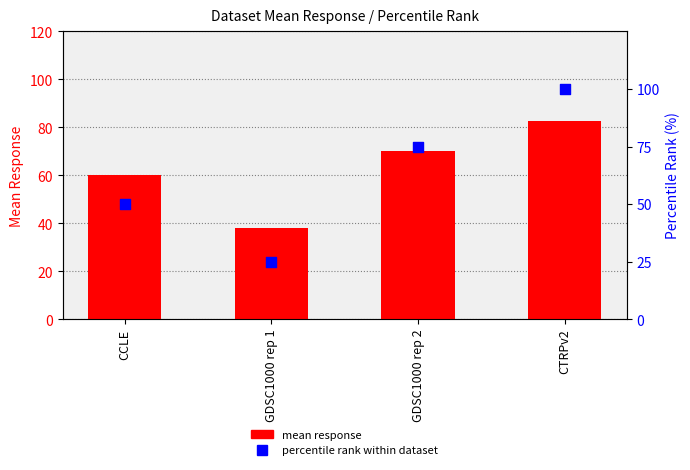

What is the total value across all series at CTRPv2?

182.7